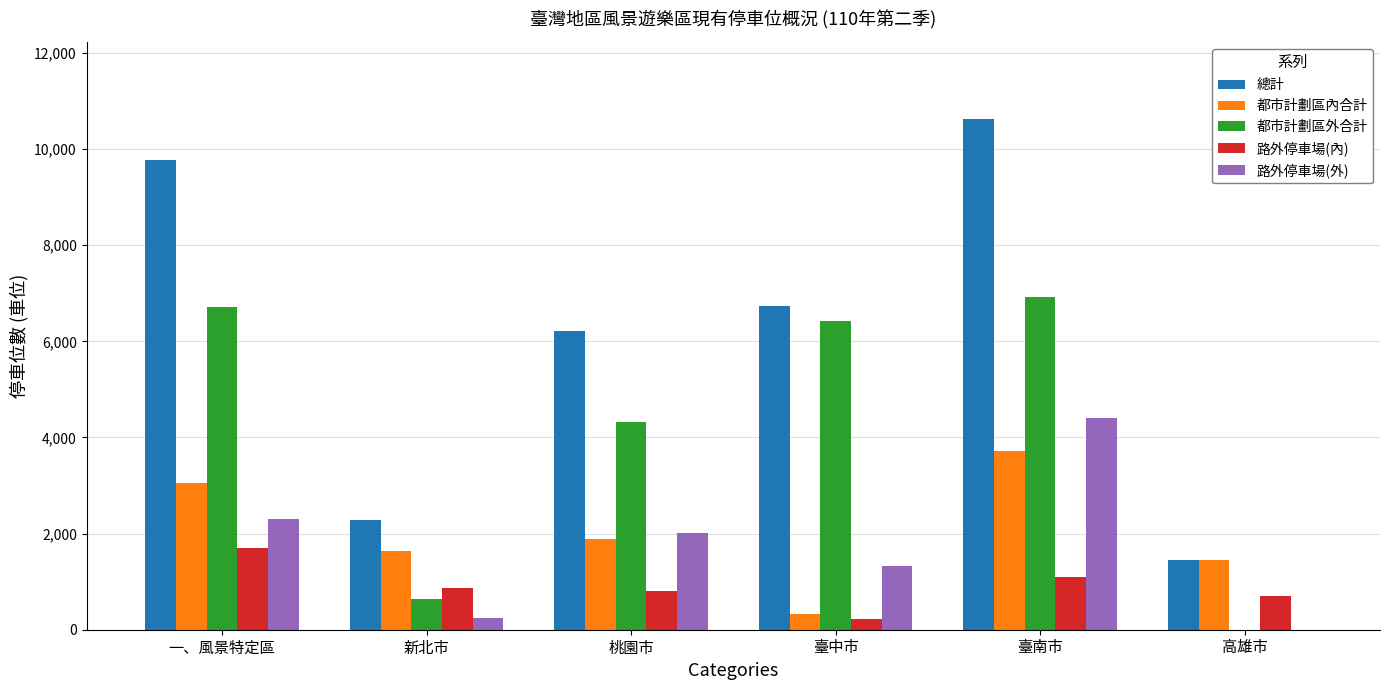

Between 臺南市 and 高雄市, which series saw the biggest shift?

總計